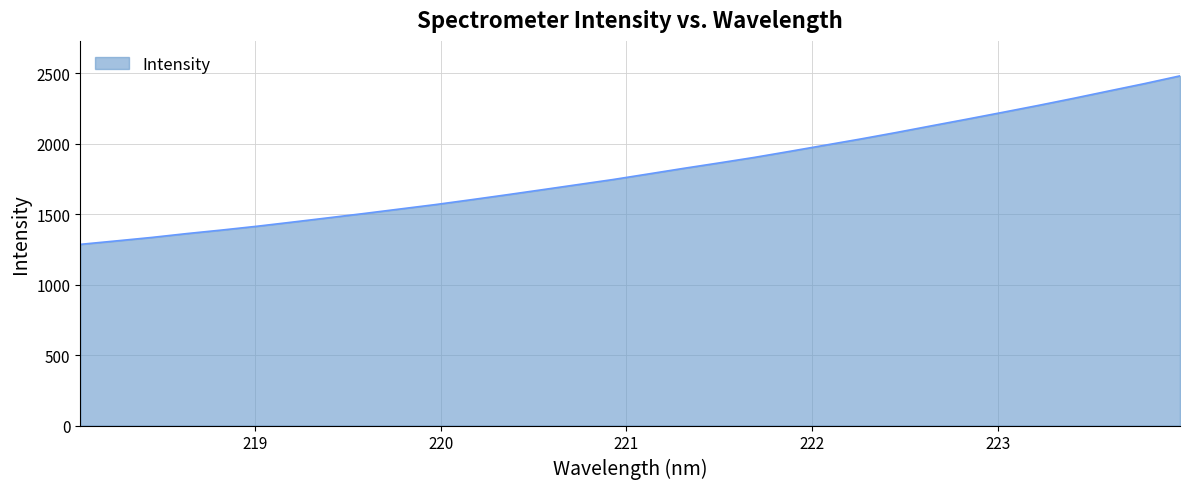

What is the maximum value shown in the chart?

2480.7